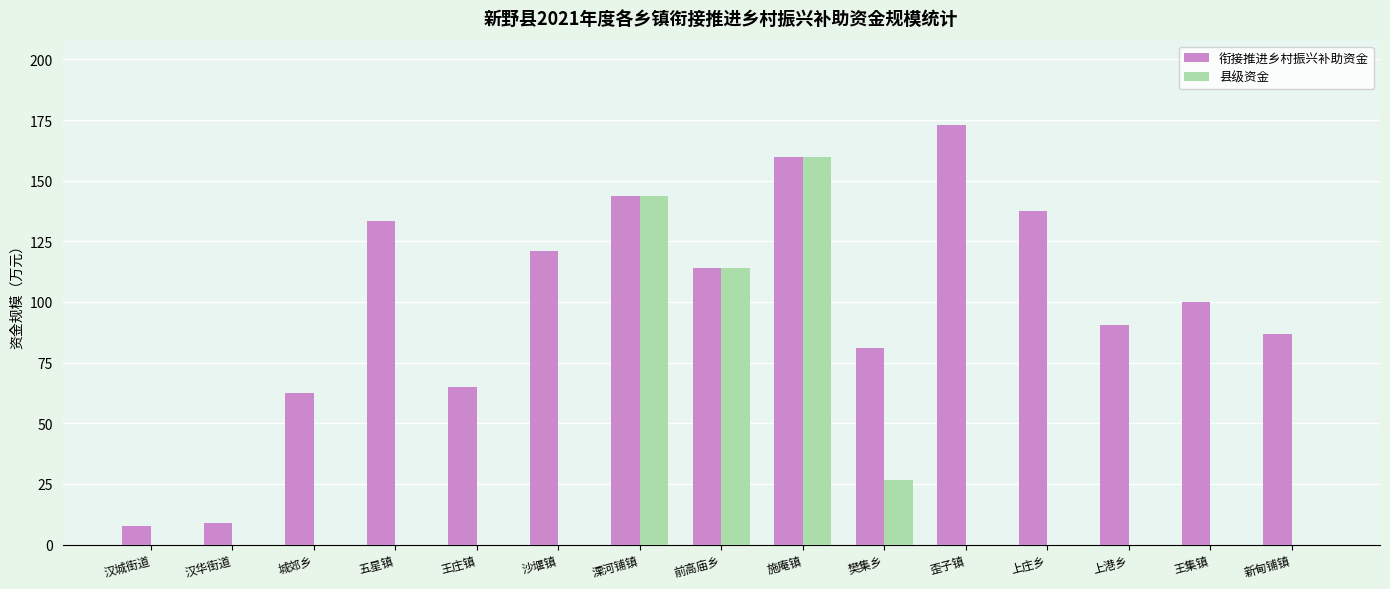

What is the sum of the 衔接推进乡村振兴补助资金 values at 城郊乡 and 樊集乡?

143.3